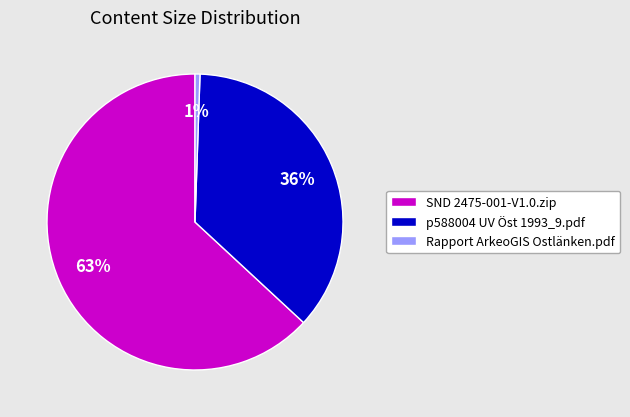

Which slice is the smallest?

Rapport ArkeoGIS Ostlänken.pdf